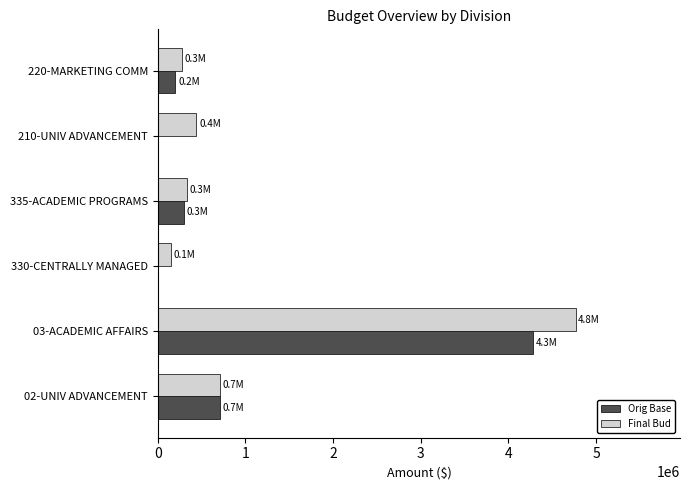

Is the value of Orig Base at 03-ACADEMIC AFFAIRS greater than the value of Final Bud at 335-ACADEMIC PROGRAMS?

Yes